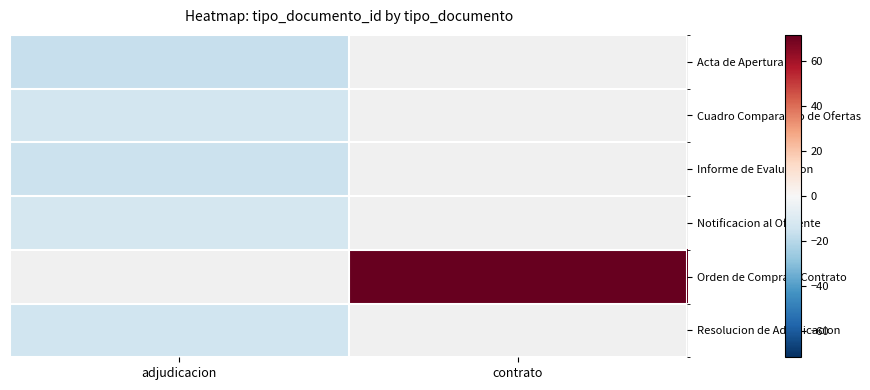

The Informe de Evaluacion series shows -15.3 at adjudicacion. True or false?

True